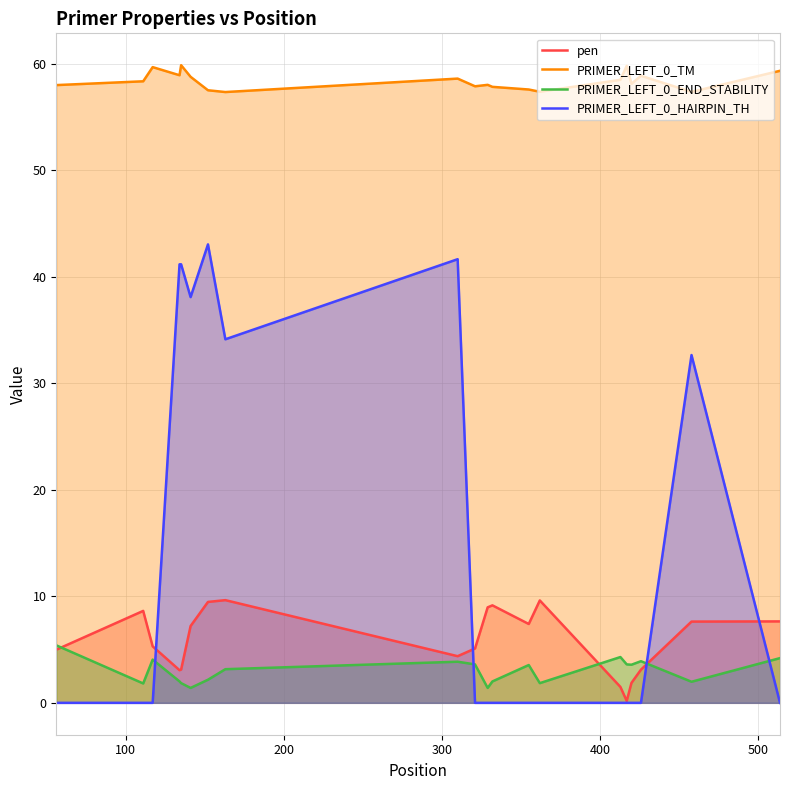

List the series in order of their peak value, highest first.

PRIMER_LEFT_0_TM, PRIMER_LEFT_0_HAIRPIN_TH, pen, PRIMER_LEFT_0_END_STABILITY